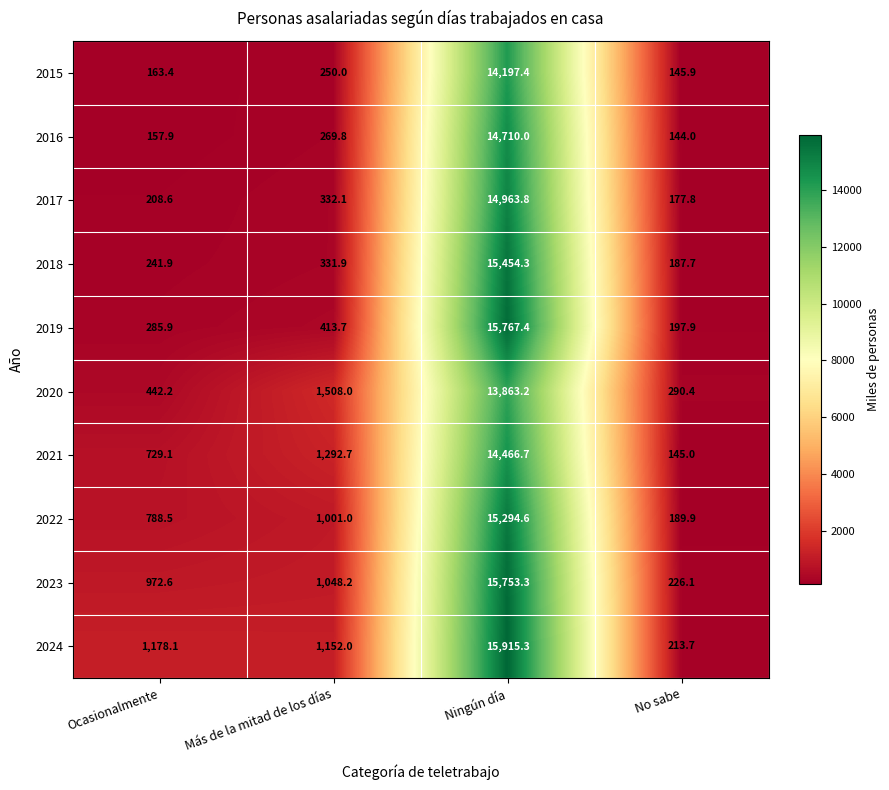

What is the maximum value shown in the chart?

15915.3